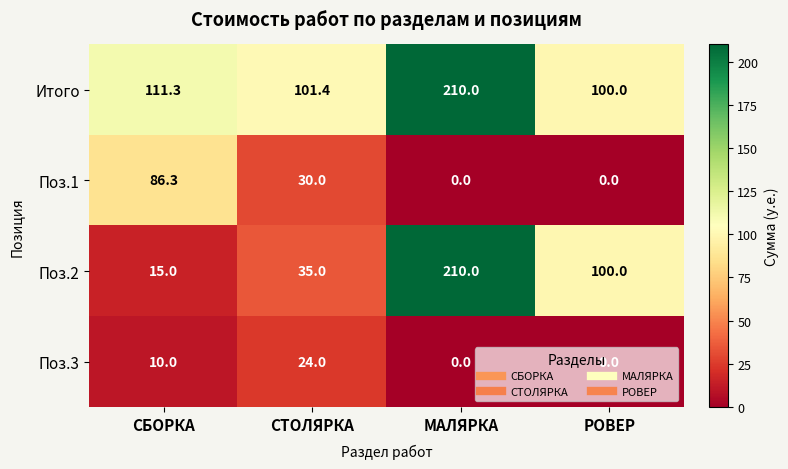

Which series changed the most between СТОЛЯРКА and МАЛЯРКА?

Поз.2